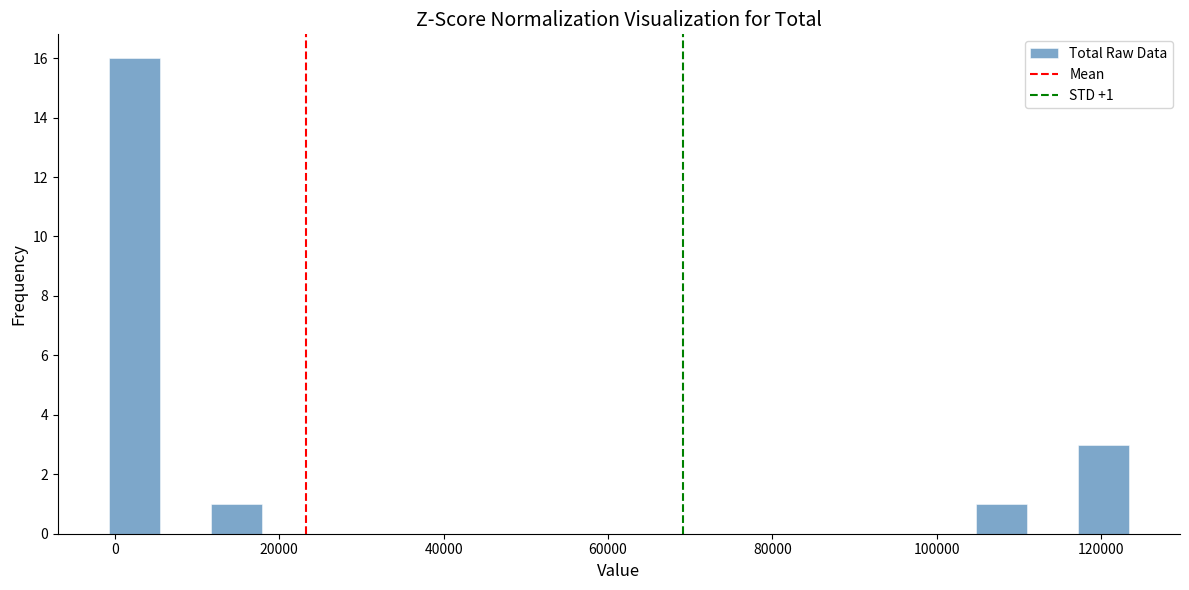

Around what value on the x-axis is the tallest bar? Give the approximate position of its centre, as read against the axis.

2000